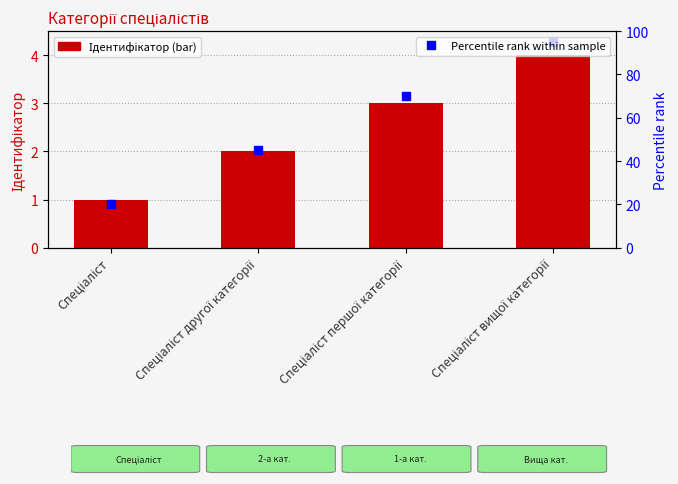

Which category has the highest value across all series?

Спеціаліст вищої категорії